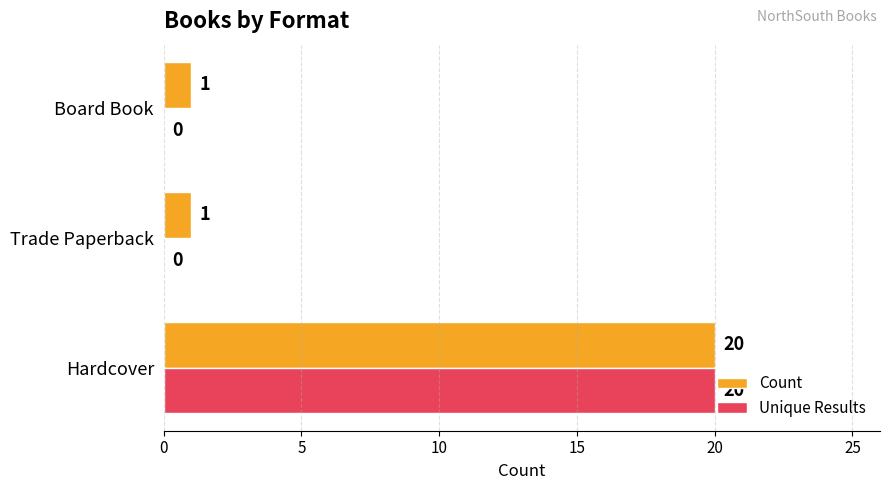

Is the value of Count at Board Book greater than the value of Unique Results at Hardcover?

No